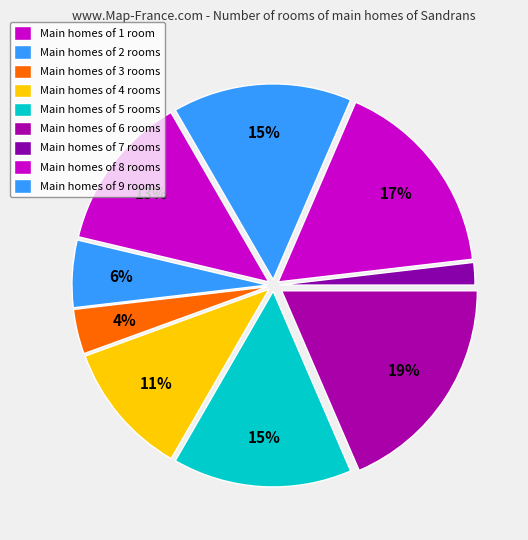

What is the smallest slice in the pie chart?

7